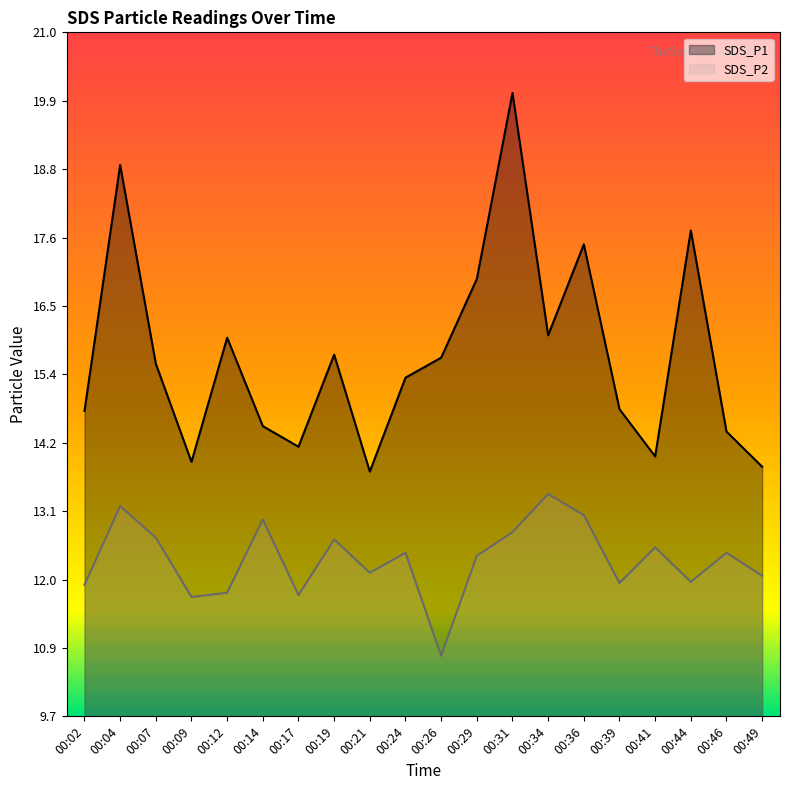

The value of SDS_P1 at 00:44 is 17.8. True or false?

True